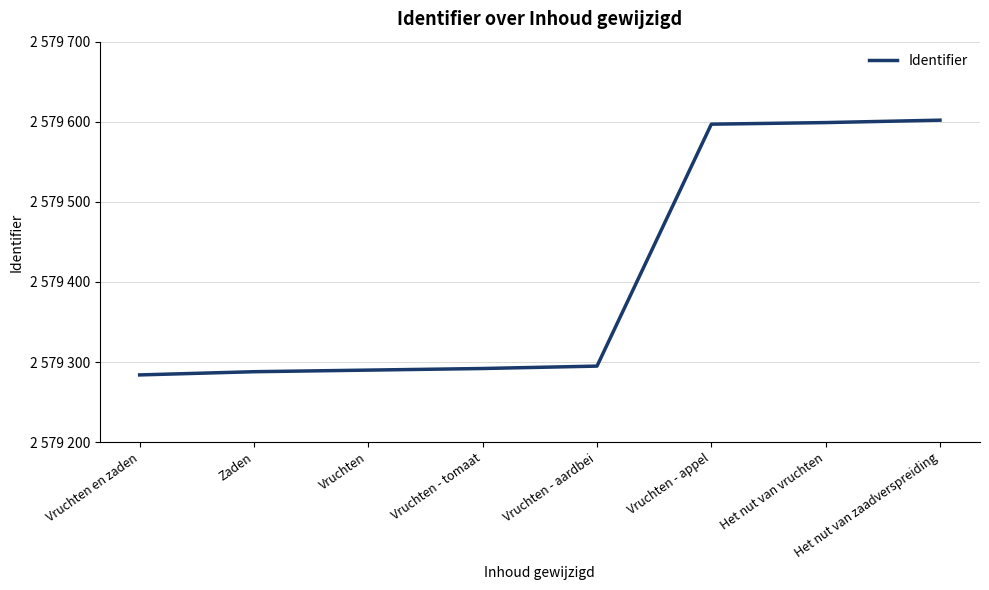

Rank the categories by value from lowest to highest.

Vruchten en zaden, Zaden, Vruchten, Vruchten - tomaat, Vruchten - aardbei, Vruchten - appel, Het nut van vruchten, Het nut van zaadverspreiding